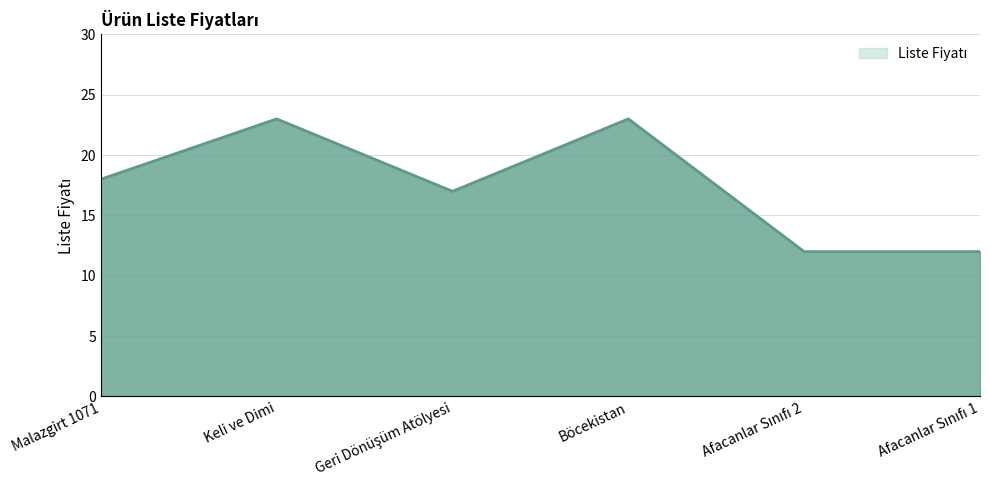

What value does the data have at Keli ve Dimi?

23